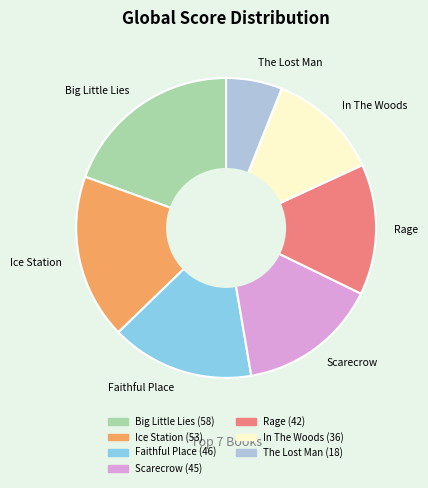

Which has a higher value, The Lost Man or Faithful Place?

Faithful Place